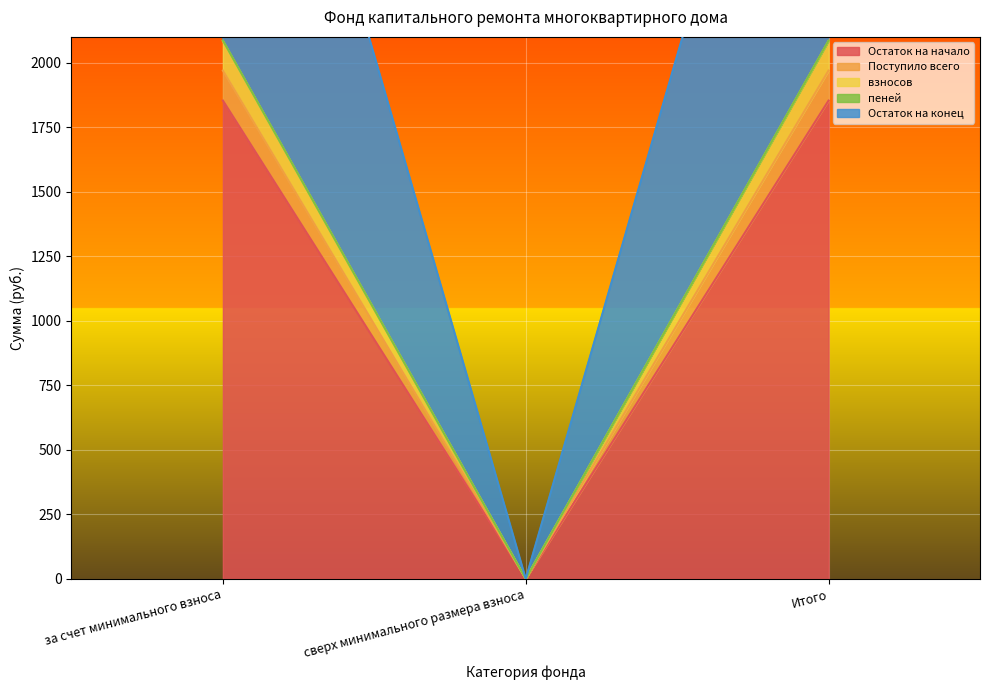

What is the greatest value displayed?

4055.3